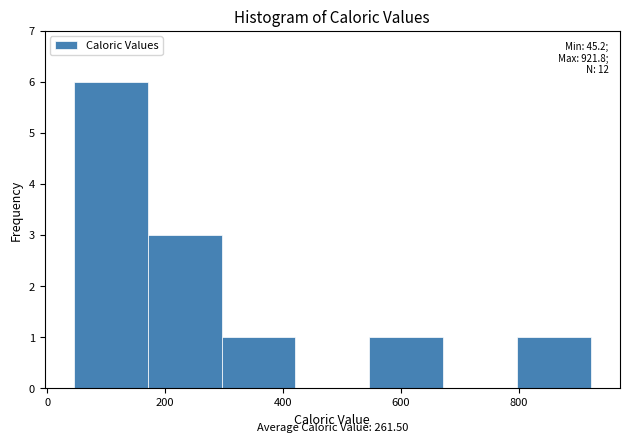

Over which range of the x-axis is the bar tallest?

40 to 180